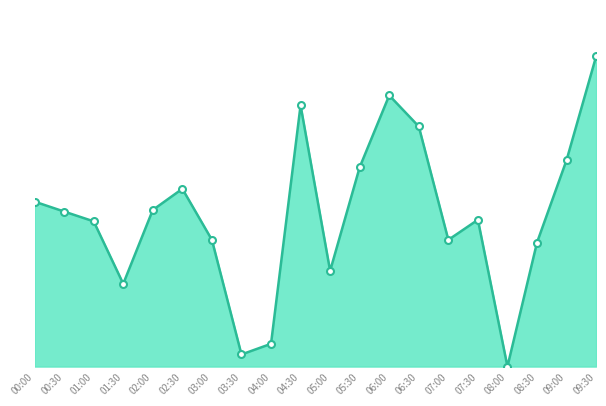

Reading left to right, extract all data points from this chart.

13.6	12.8	12.0	6.8	12.9	14.7	10.5	1.0	1.9	21.6	7.9	16.5	22.4	19.8	10.5	12.1	0.0	10.2	17.1	25.6